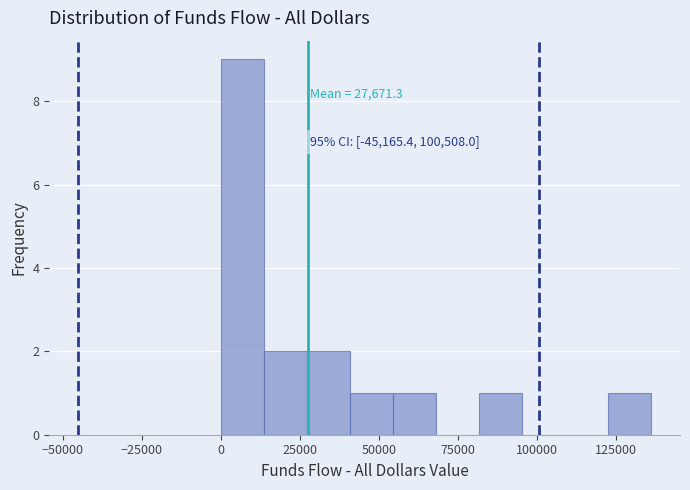

Around what value on the x-axis is the tallest bar? Give the approximate position of its centre, as read against the axis.

5000